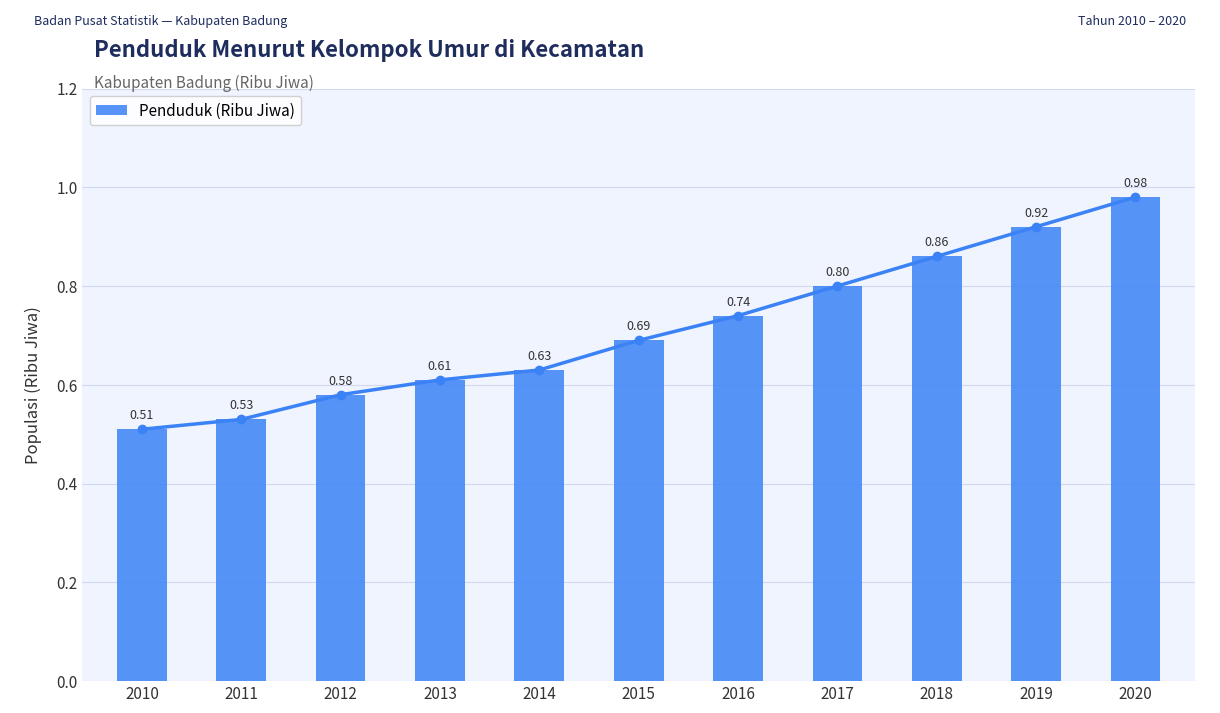

Reading left to right, extract all data points from this chart.

2010=0.5	2011=0.5	2012=0.6	2013=0.6	2014=0.6	2015=0.7	2016=0.7	2017=0.8	2018=0.9	2019=0.9	2020=1.0